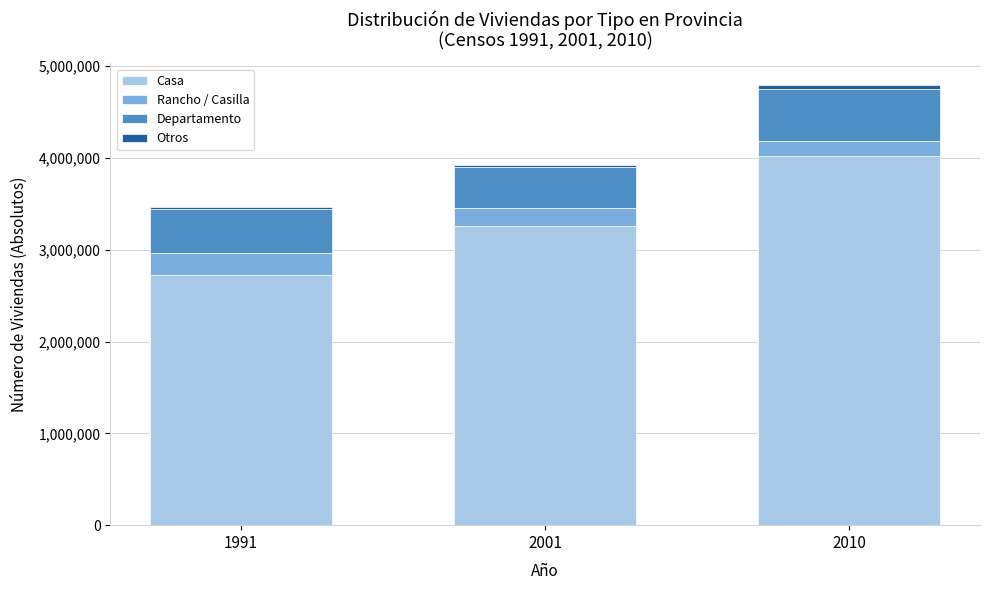

At which category is the sum across all series the highest?

2010